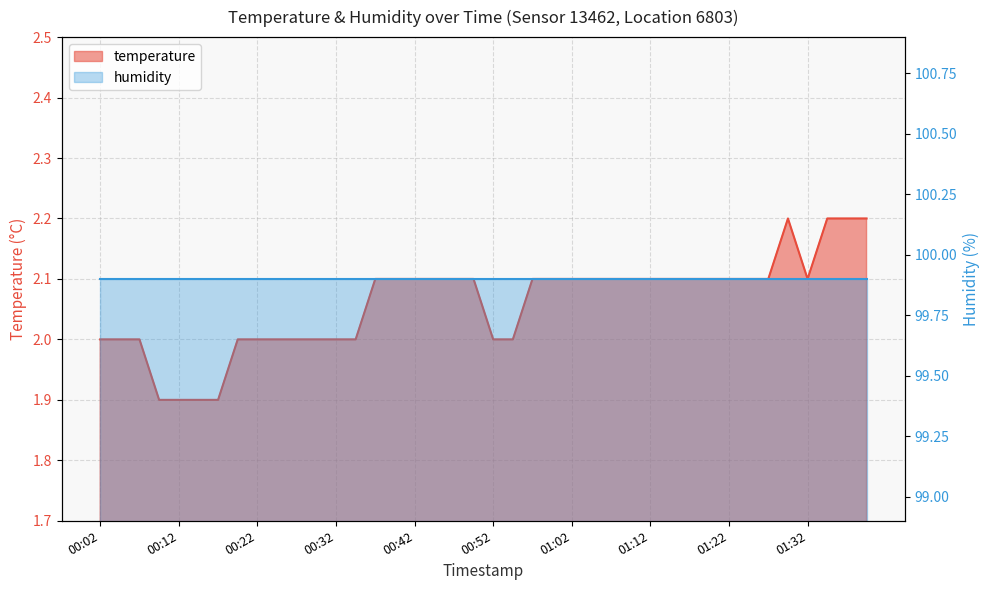

How many data points are above 2?

24